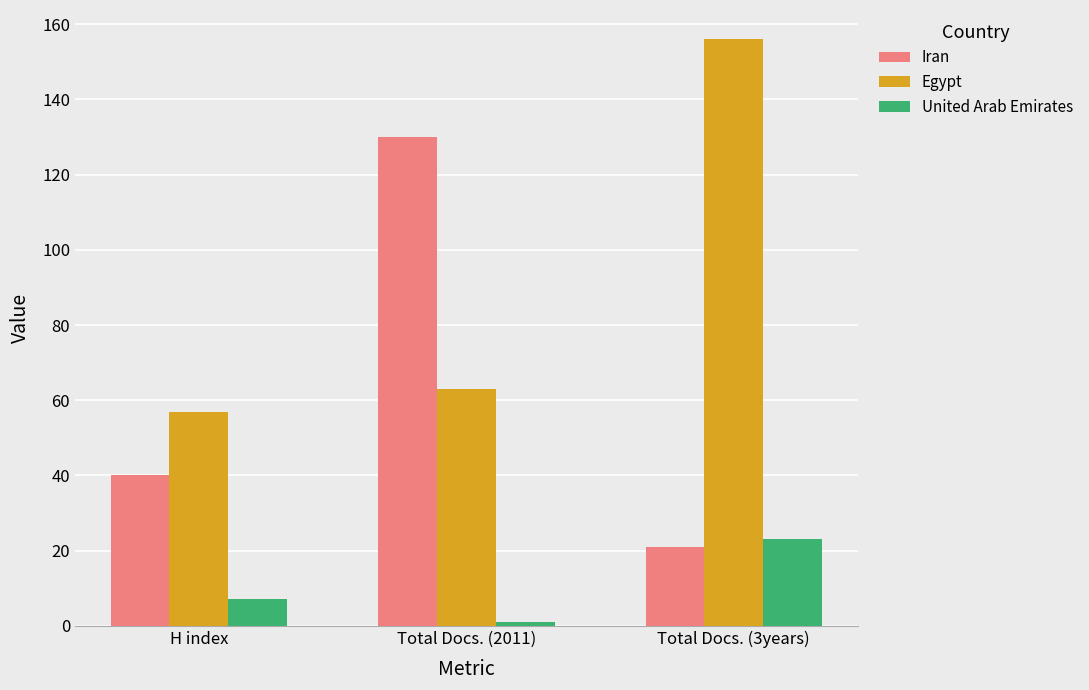

True or false: United Arab Emirates has a value of 30 at Total Docs. (3years).

False